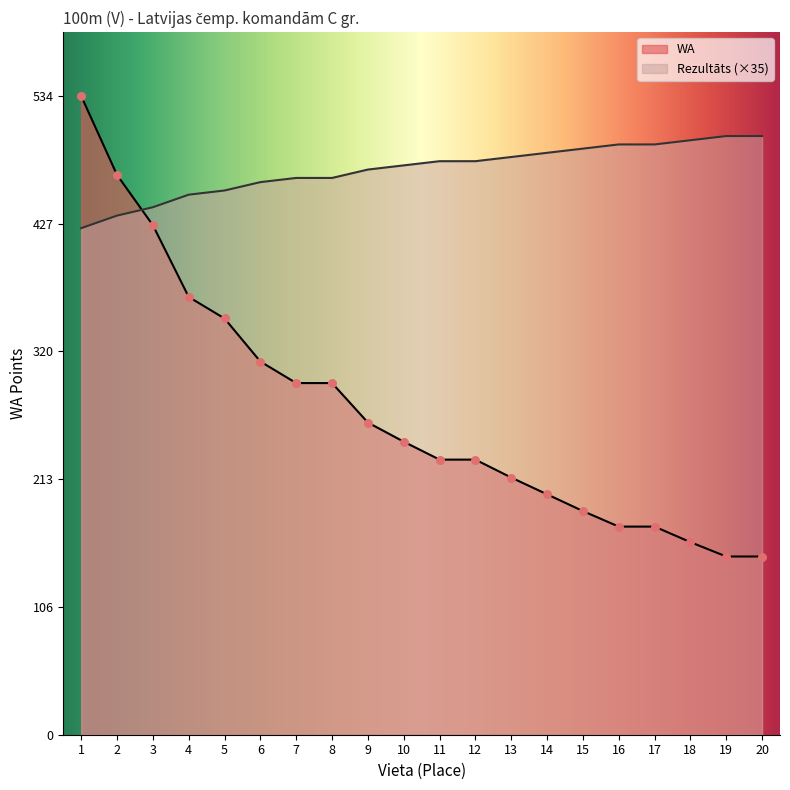

What are all the series names shown in the legend?

WA, Rezultāts (×35)